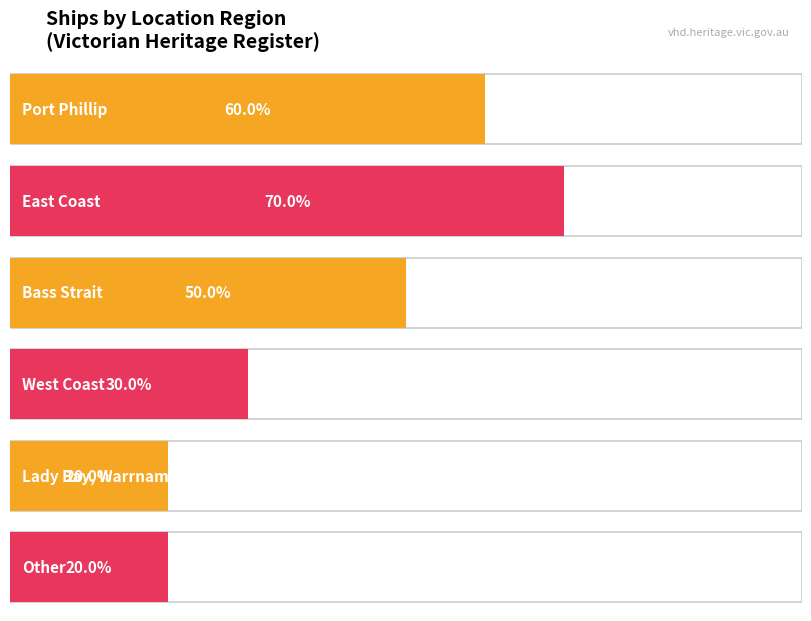

Rank the categories by value from lowest to highest.

4, 5, 3, 2, 0, 1